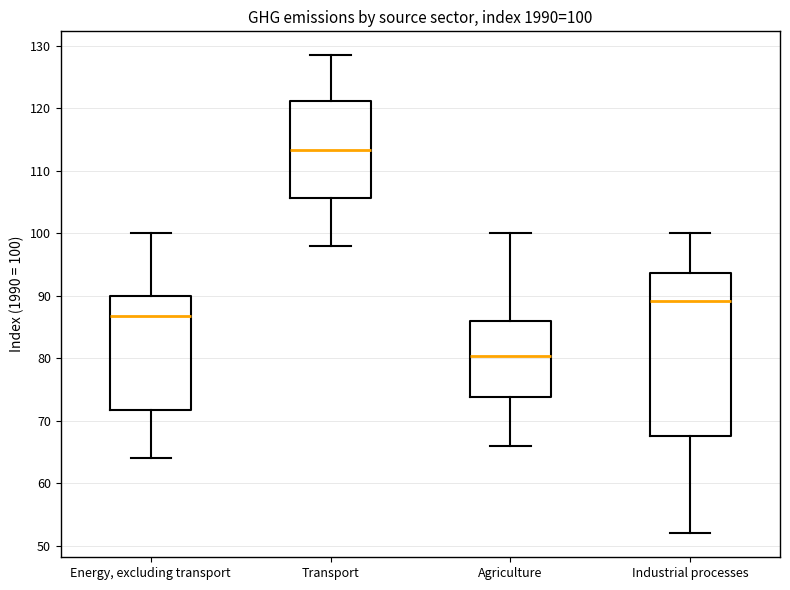

Which box has the lowest median line?

Agriculture